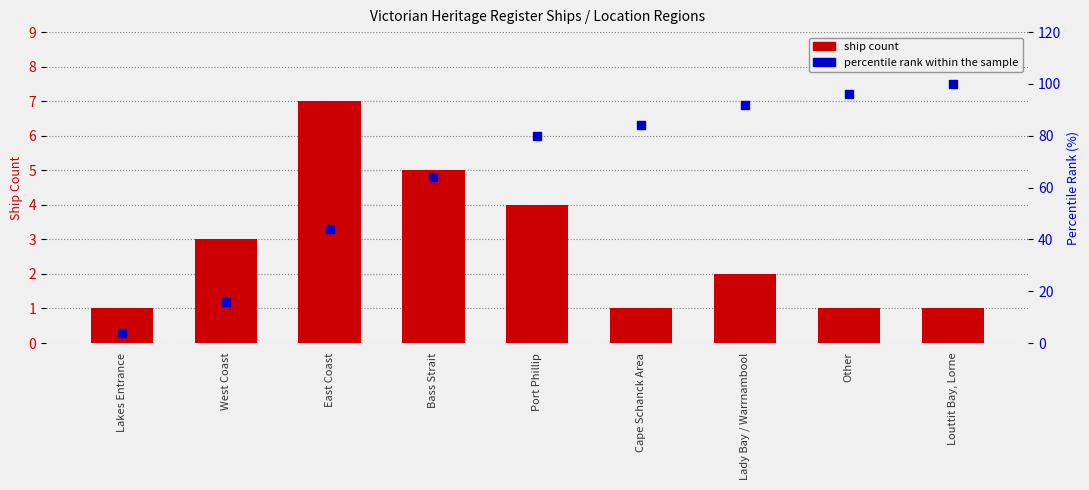

At which category is the sum across all series the highest?

Louttit Bay, Lorne